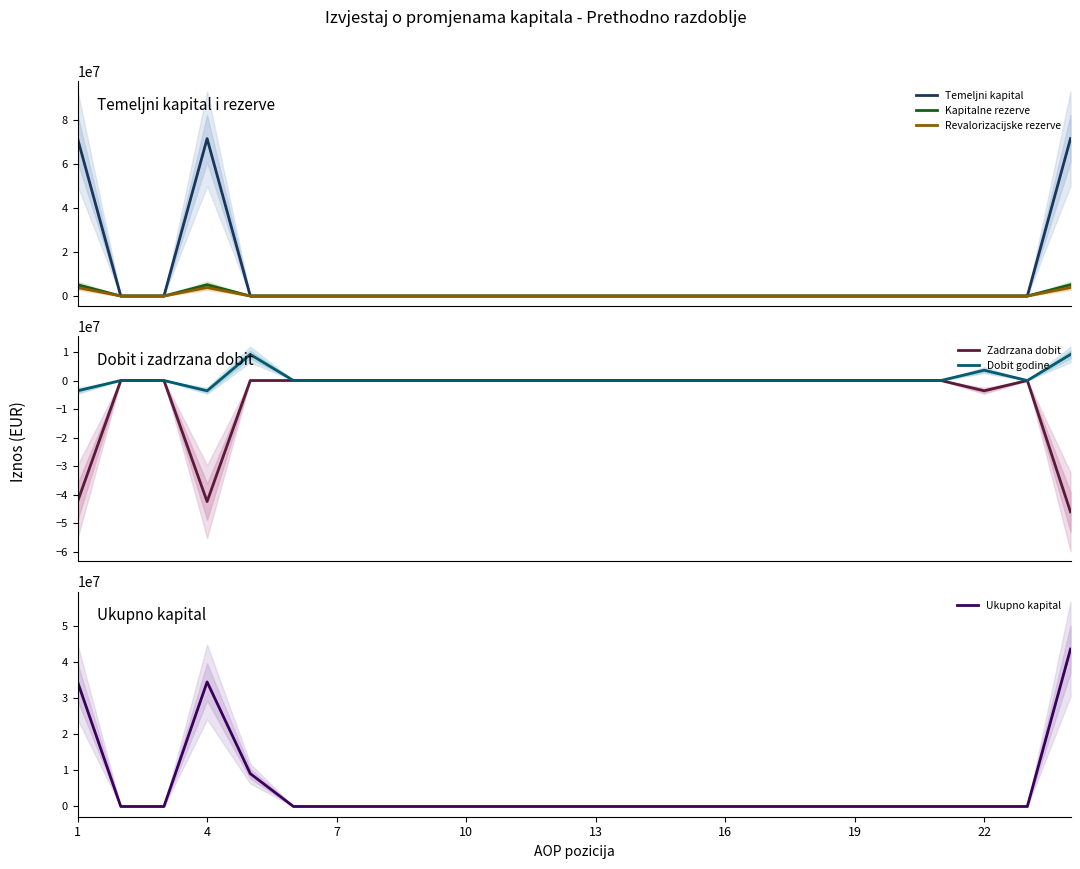

The Zadrzana dobit series shows 0 at 13. True or false?

True